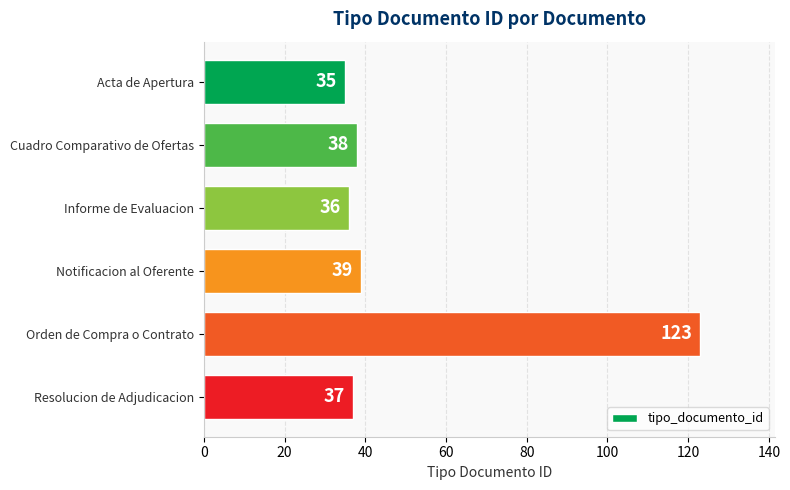

How many values are below 38?

3